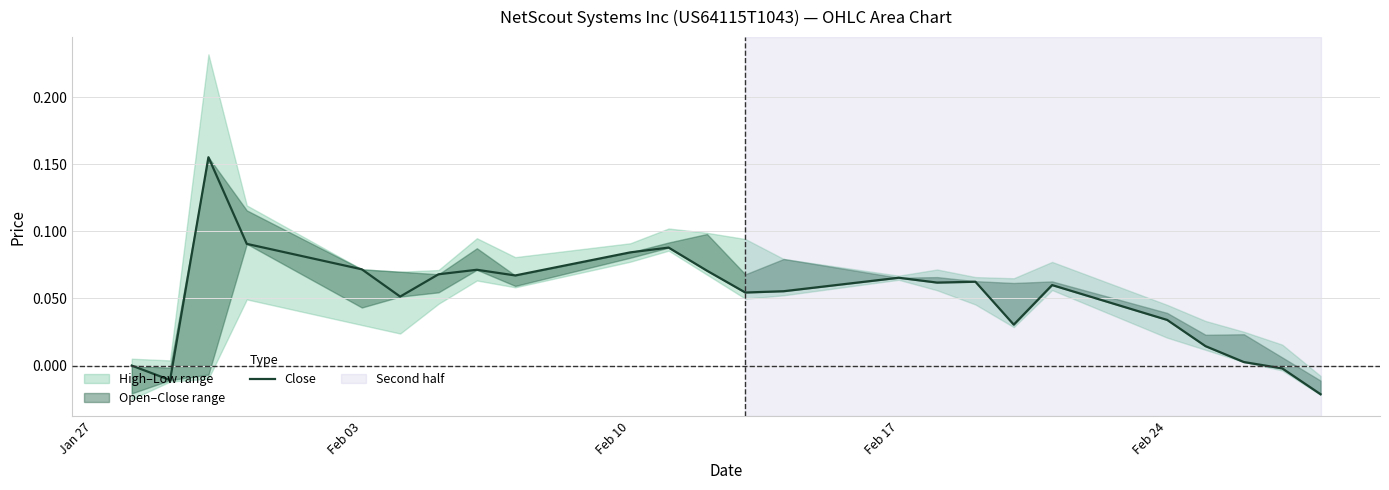

Does the chart display data point markers on the line(s)?

No